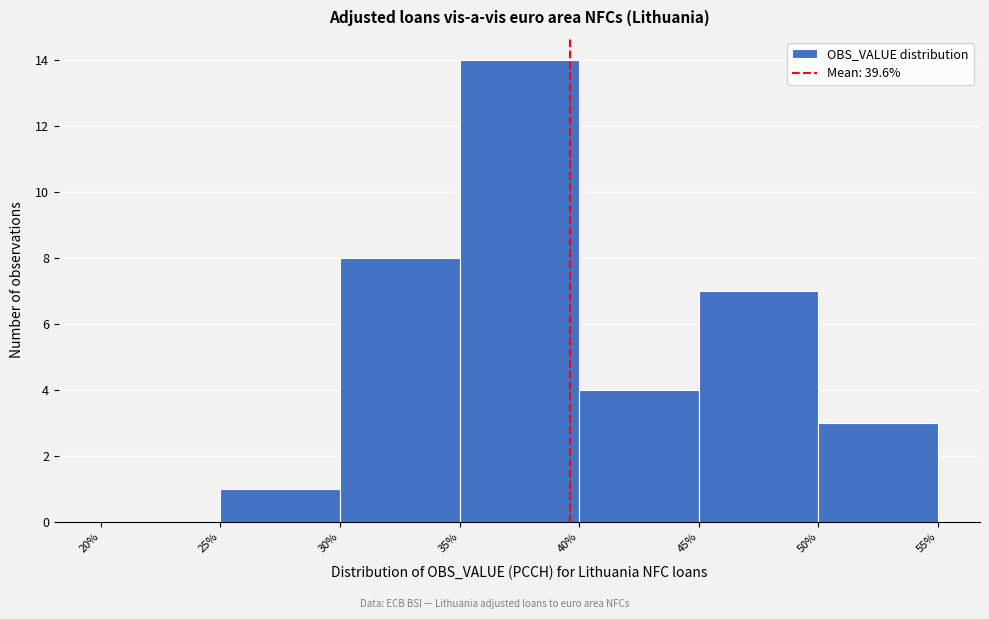

Reading left to right, list every bar in this chart as the range it spans on the x-axis followed by its height. The values are not printed on the chart, so give them approximately, as read against the axis.

20% to 25%: 0
25% to 30%: 1
30% to 35%: 8
35% to 40%: 14
40% to 45%: 4
45% to 50%: 7
50% to 55%: 3